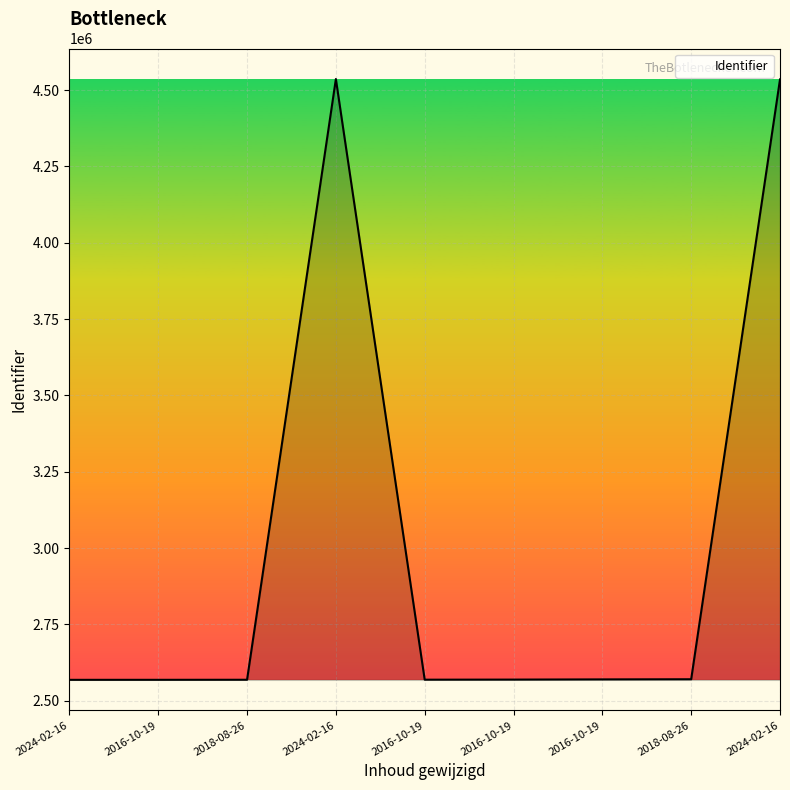

How many lines are shown in the chart?

1